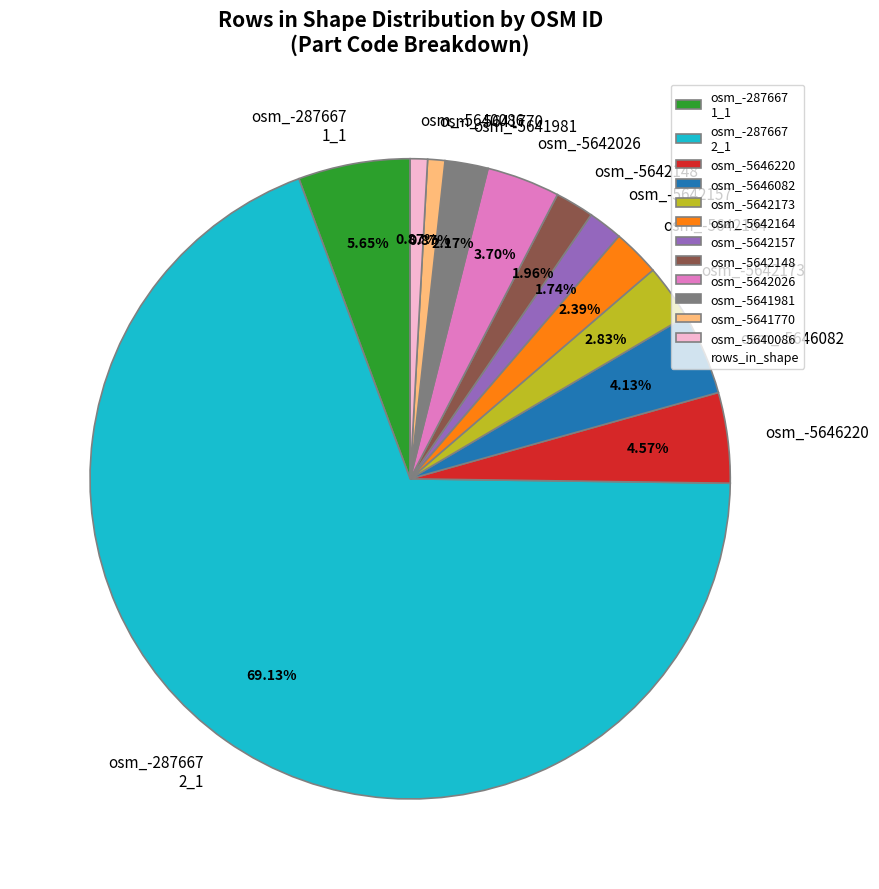

Is osm_-5641981 the majority of the pie?

No